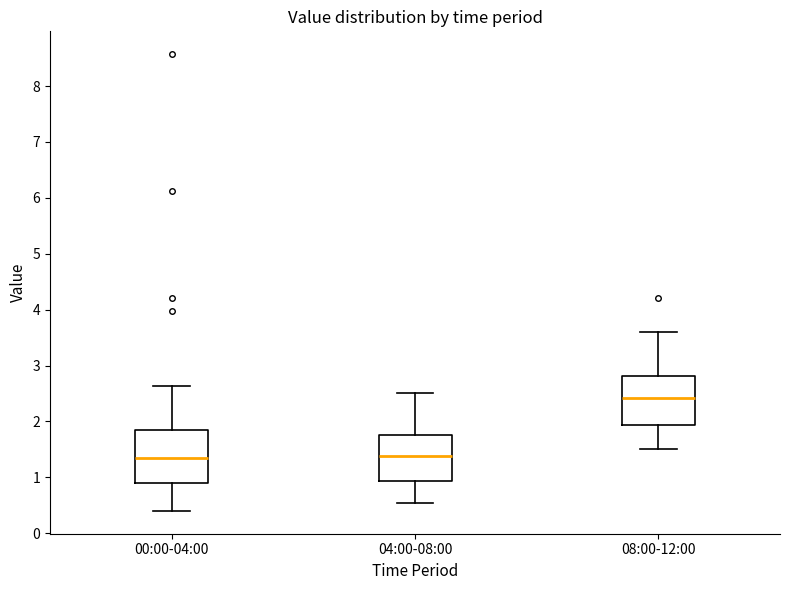

Reading left to right, transcribe this box plot: for each box, give where its median line is, the range the box spans, and where its two whiskers end, as read against the y-axis. The values are not printed on the chart, so give them approximately, as read against the axis.

00:00-04:00: median 1.4, box 0.9 to 1.9, whiskers 0.4 to 2.6
04:00-08:00: median 1.4, box 0.9 to 1.8, whiskers 0.6 to 2.5
08:00-12:00: median 2.4, box 1.9 to 2.8, whiskers 1.5 to 3.6